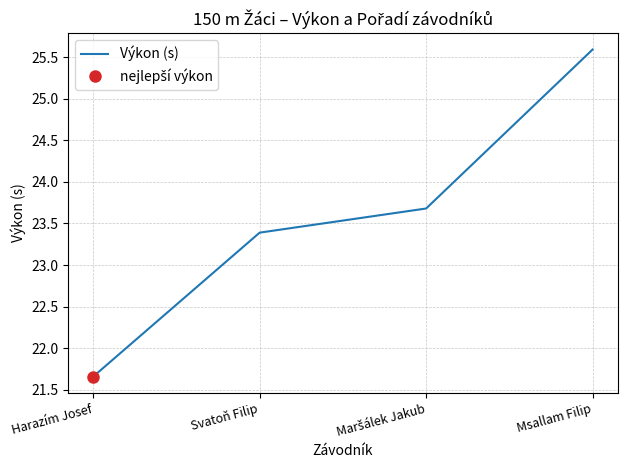

Between Msallam Filip and Harazím Josef, which is larger?

Msallam Filip